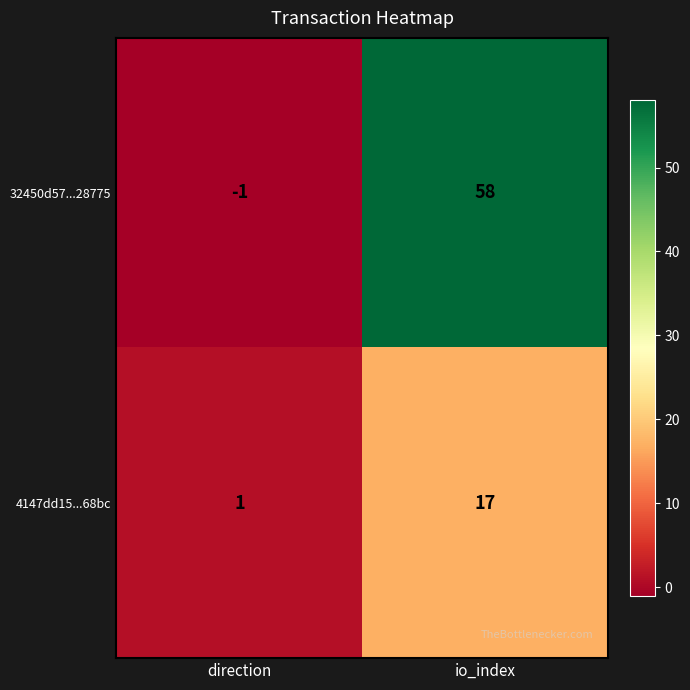

At direction, list the series in order from largest to smallest.

4147dd15...68bc, 32450d57...28775